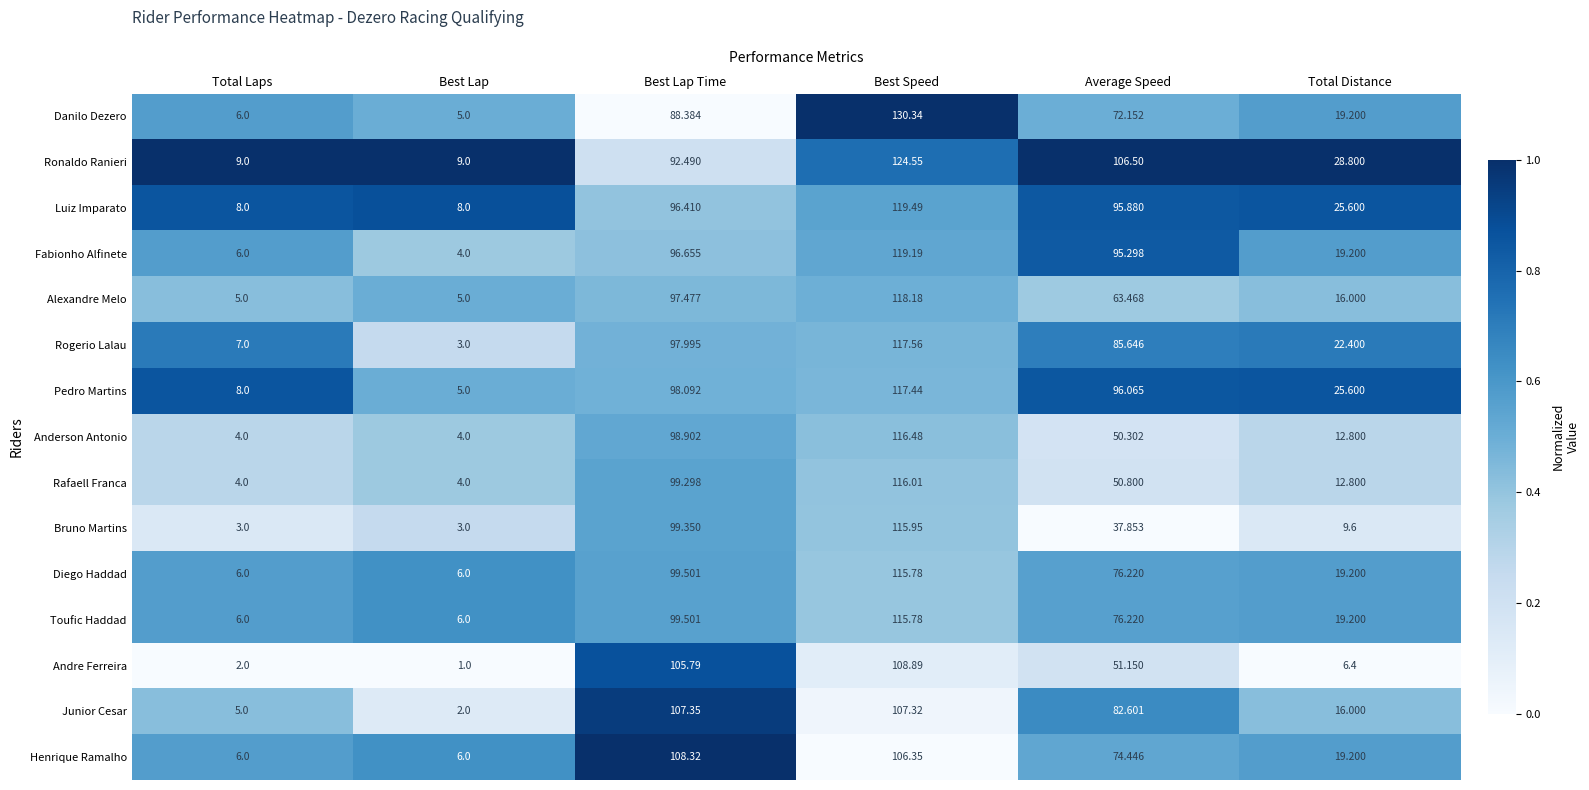

At which label does Bruno Martins reach its peak?

Best Speed